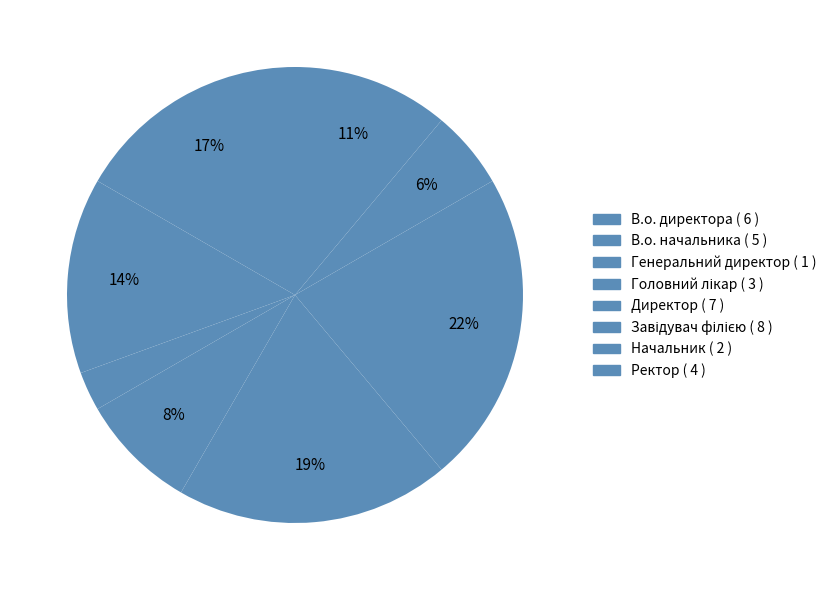

What portion of the pie excludes Генеральний директор?

97.2%